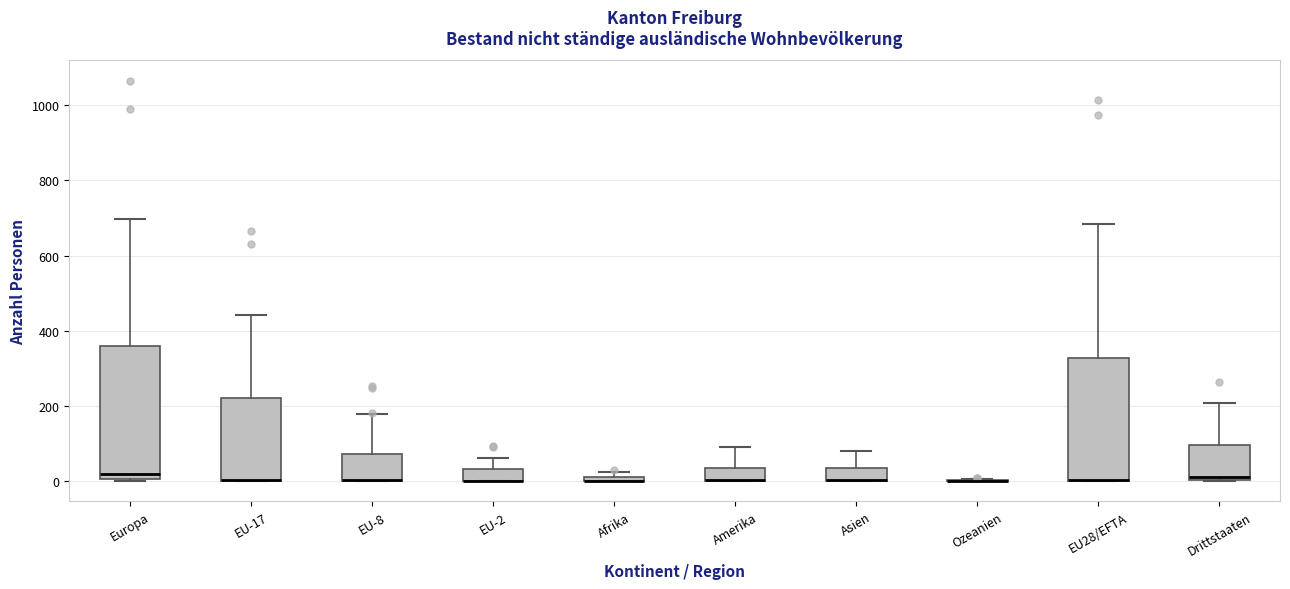

Where does the upper whisker of the box for EU-8 end on the y-axis? The values are not printed on the chart, so give them approximately, as read against the axis.

180